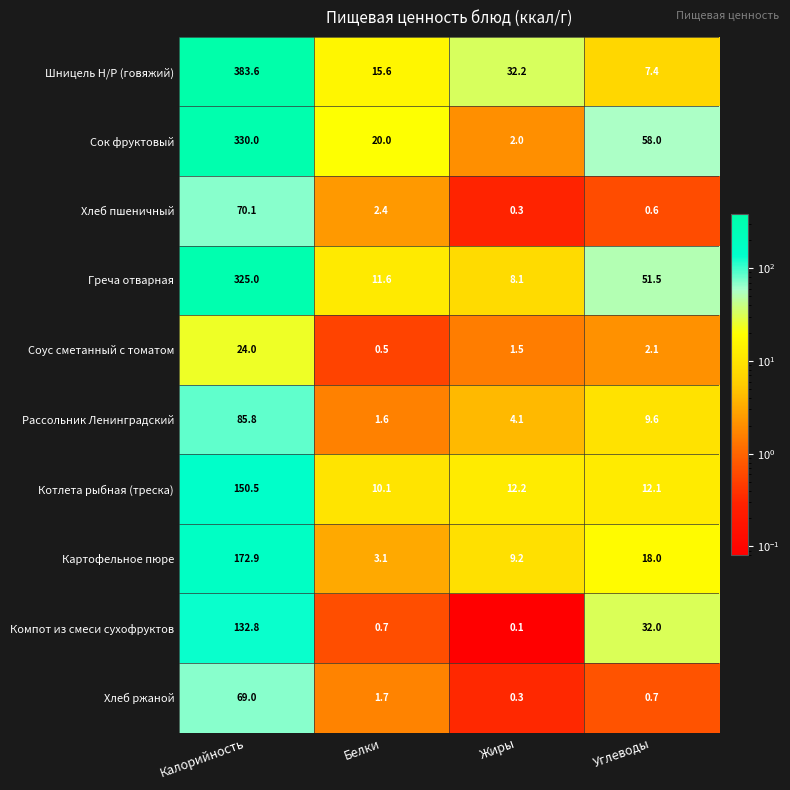

Between Калорийность and Углеводы, which series saw the biggest shift?

Шницель Н/Р (говяжий)